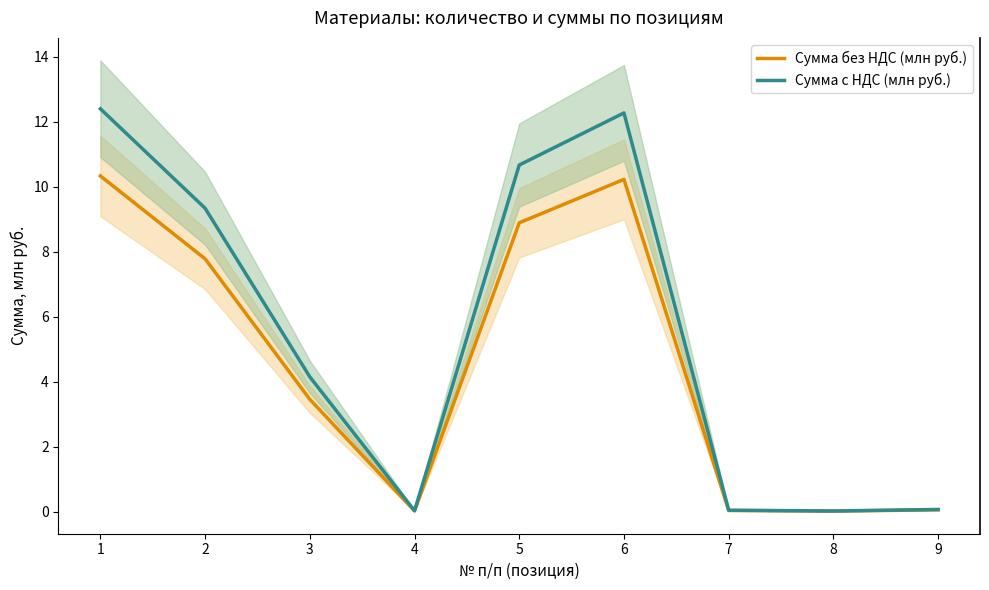

Is this an area chart (filled region under the line)?

No